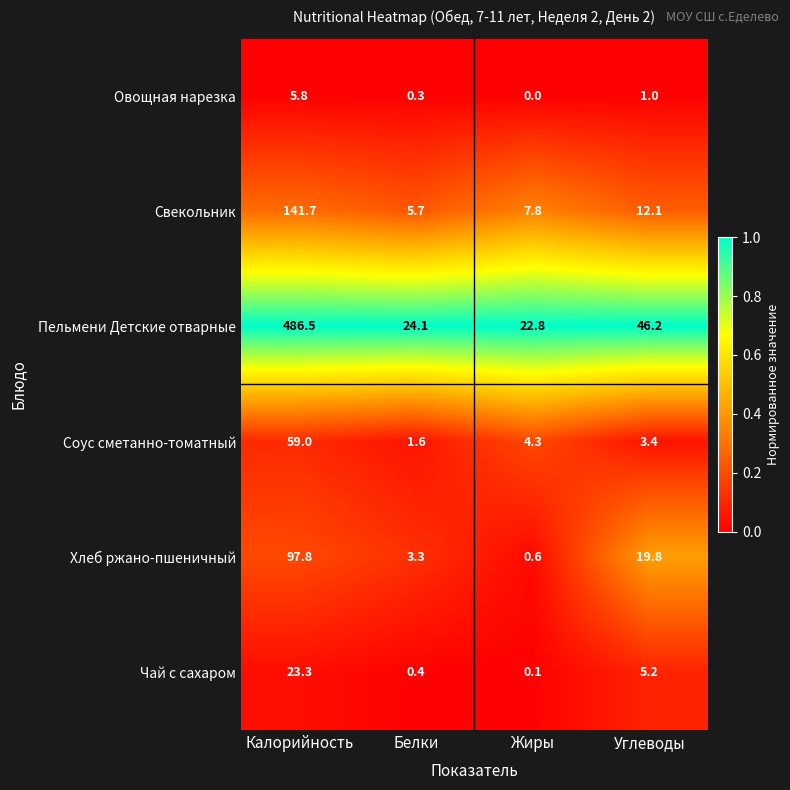

What is the difference between the highest and lowest values at Белки?

23.8